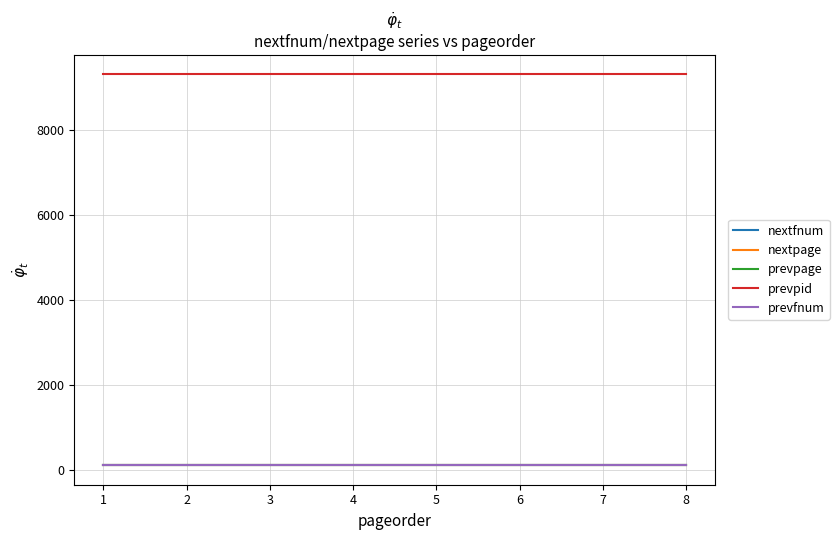

Does the chart display data point markers on the line(s)?

No